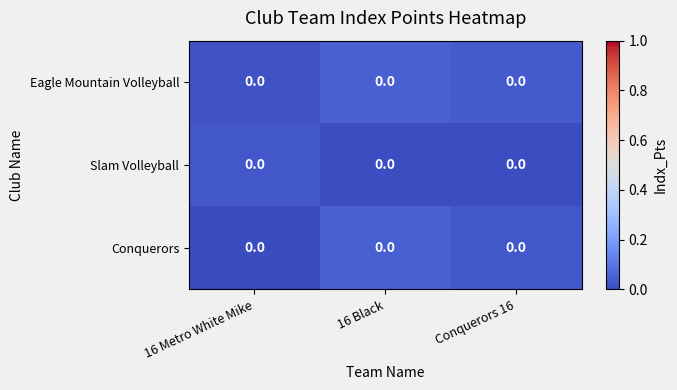

The value of Eagle Mountain Volleyball at Conquerors 16 is 0.1. True or false?

False